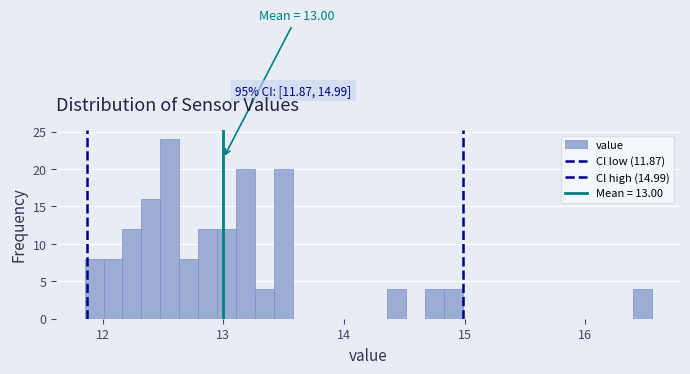

Around what value on the x-axis is the tallest bar? Give the approximate position of its centre, as read against the axis.

12.6